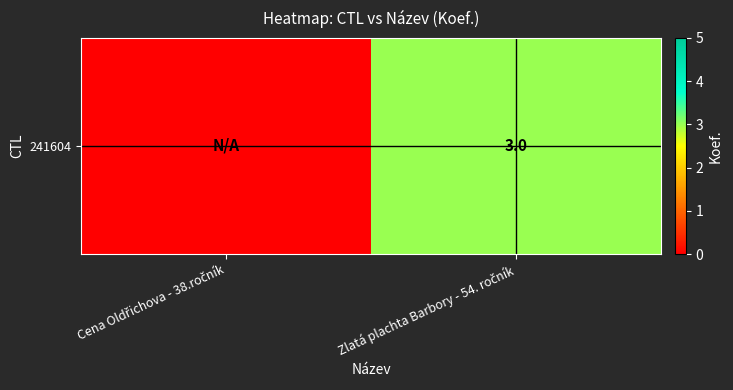

What is the difference between the maximum and minimum values?

3